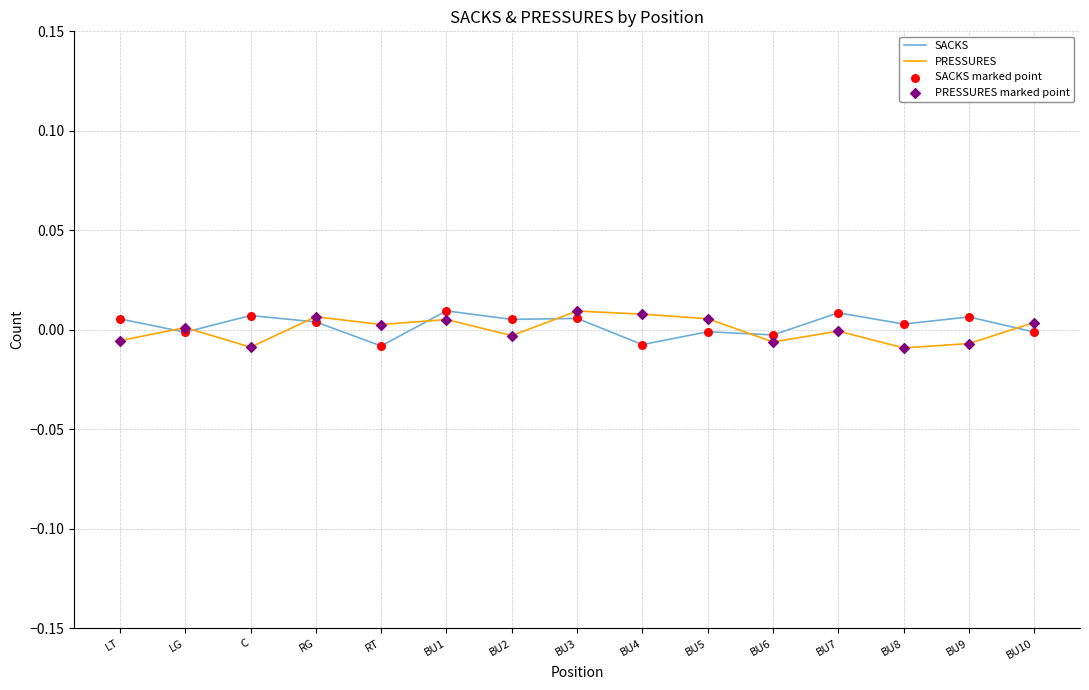

The value of PRESSURES at BU4 is 0.0. True or false?

True